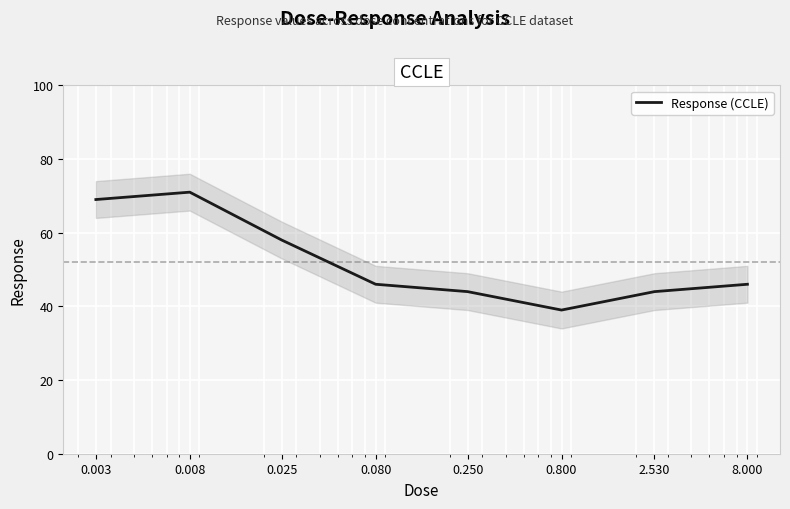

What is the smallest value displayed?

39